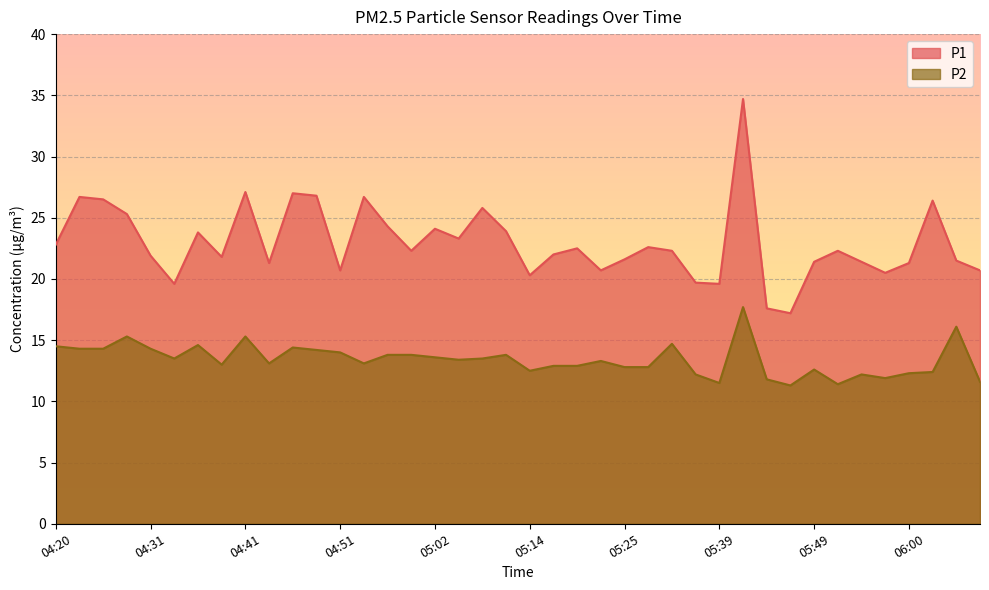

In P1, how many points are lower than both neighbors (excluding endpoints)?

11